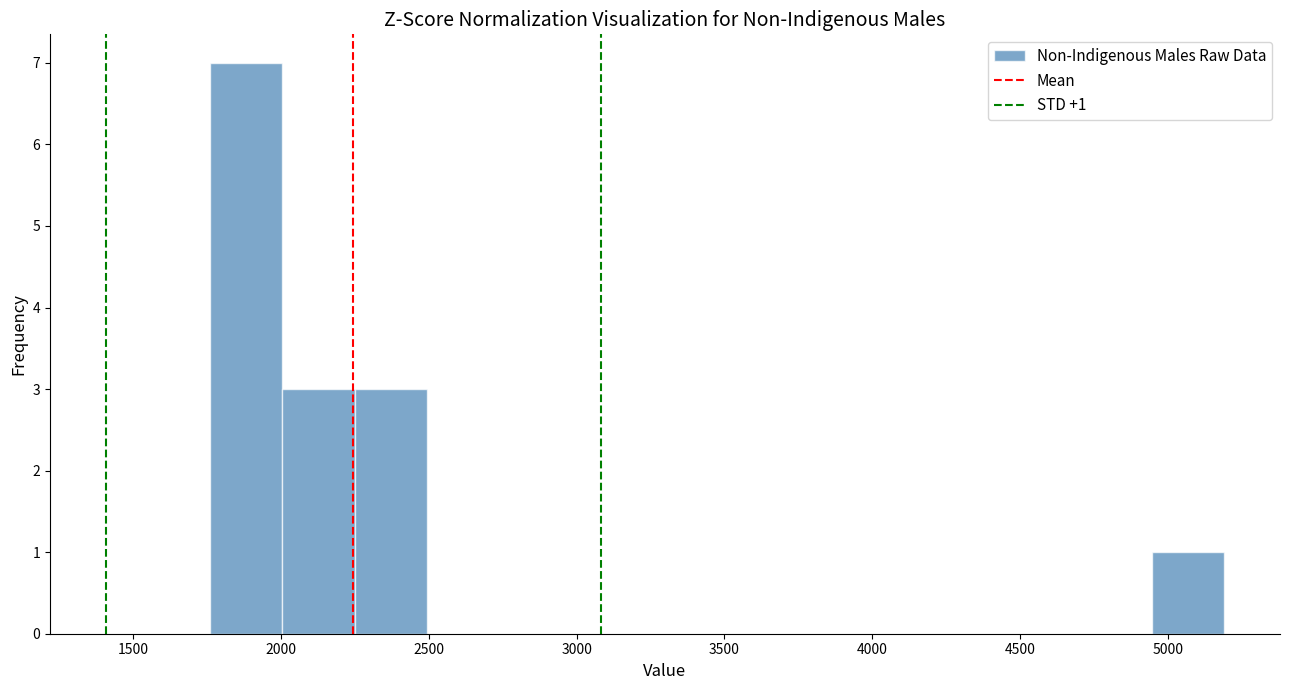

Which range on the x-axis has the tallest bar?

1750 to 2000